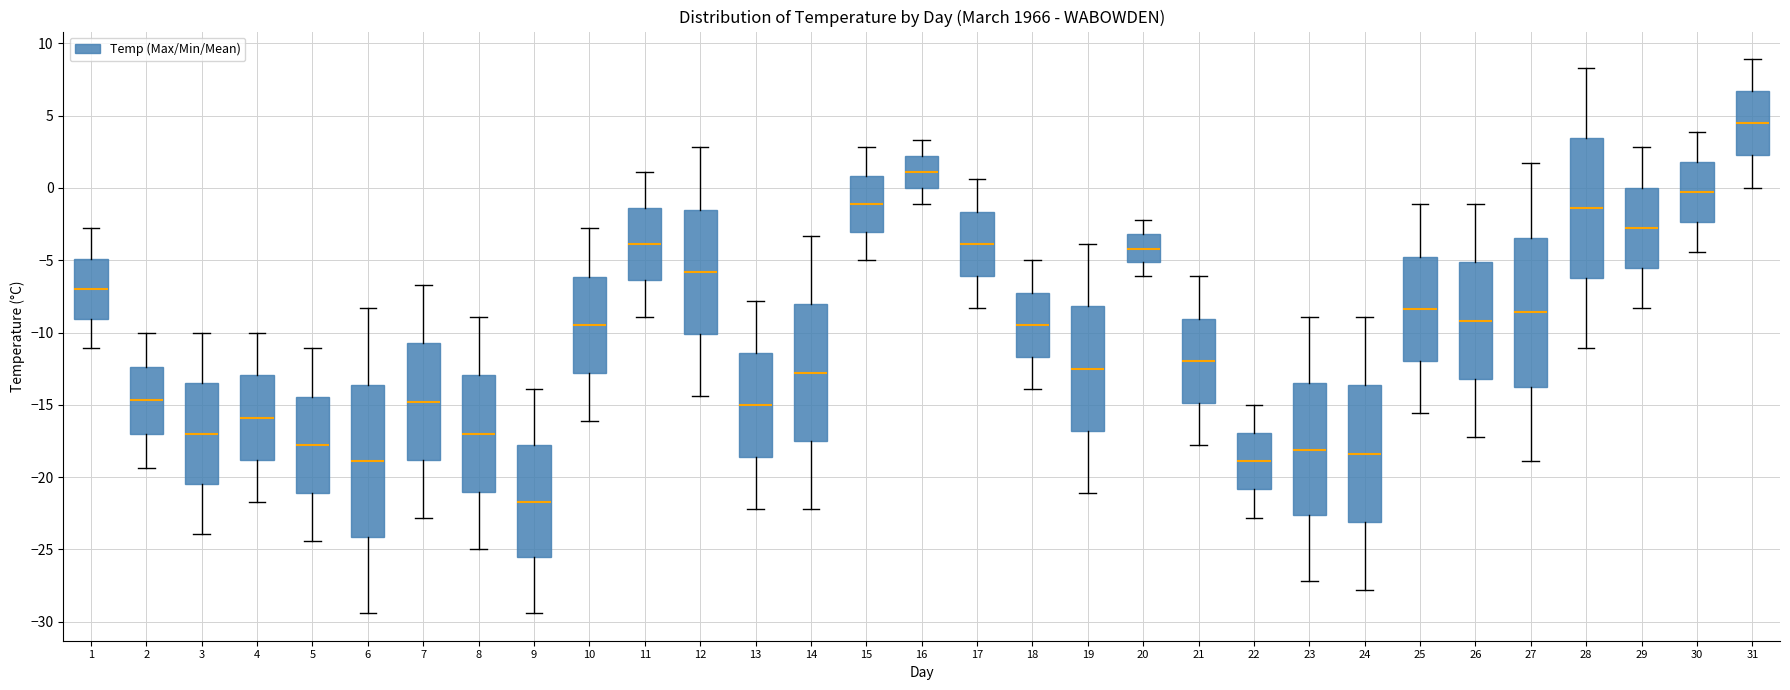

Reading left to right, transcribe this box plot: for each box, give where its median line is, the range the box spans, and where its two whiskers end, as read against the y-axis. The values are not printed on the chart, so give them approximately, as read against the axis.

1: median -7.0, box -9.0 to -5.0, whiskers -11.0 to -3.0
2: median -14.5, box -17.0 to -12.5, whiskers -19.5 to -10.0
3: median -17.0, box -20.5 to -13.5, whiskers -24.0 to -10.0
4: median -16.0, box -19.0 to -13.0, whiskers -21.5 to -10.0
5: median -18.0, box -21.0 to -14.5, whiskers -24.5 to -11.0
6: median -19.0, box -24.0 to -13.5, whiskers -29.5 to -8.5
7: median -15.0, box -19.0 to -10.5, whiskers -23.0 to -6.5
8: median -17.0, box -21.0 to -13.0, whiskers -25.0 to -9.0
9: median -21.5, box -25.5 to -18.0, whiskers -29.5 to -14.0
10: median -9.5, box -13.0 to -6.0, whiskers -16.0 to -3.0
11: median -4.0, box -6.5 to -1.5, whiskers -9.0 to 1.0
12: median -6.0, box -10.0 to -1.5, whiskers -14.5 to 3.0
13: median -15.0, box -18.5 to -11.5, whiskers -22.0 to -8.0
14: median -13.0, box -17.5 to -8.0, whiskers -22.0 to -3.5
15: median -1.0, box -3.0 to 1.0, whiskers -5.0 to 3.0
16: median 1.0, box 0.0 to 2.0, whiskers -1.0 to 3.5
17: median -4.0, box -6.0 to -1.5, whiskers -8.5 to 0.5
18: median -9.5, box -11.5 to -7.0, whiskers -14.0 to -5.0
19: median -12.5, box -17.0 to -8.0, whiskers -21.0 to -4.0
20: median -4.0, box -5.0 to -3.0, whiskers -6.0 to -2.0
21: median -12.0, box -15.0 to -9.0, whiskers -18.0 to -6.0
22: median -19.0, box -21.0 to -17.0, whiskers -23.0 to -15.0
23: median -18.0, box -22.5 to -13.5, whiskers -27.0 to -9.0
24: median -18.5, box -23.0 to -13.5, whiskers -28.0 to -9.0
25: median -8.5, box -12.0 to -4.5, whiskers -15.5 to -1.0
26: median -9.0, box -13.0 to -5.0, whiskers -17.0 to -1.0
27: median -8.5, box -13.5 to -3.5, whiskers -19.0 to 1.5
28: median -1.5, box -6.0 to 3.5, whiskers -11.0 to 8.5
29: median -3.0, box -5.5 to 0.0, whiskers -8.5 to 3.0
30: median -0.5, box -2.5 to 2.0, whiskers -4.5 to 4.0
31: median 4.5, box 2.5 to 6.5, whiskers 0.0 to 9.0